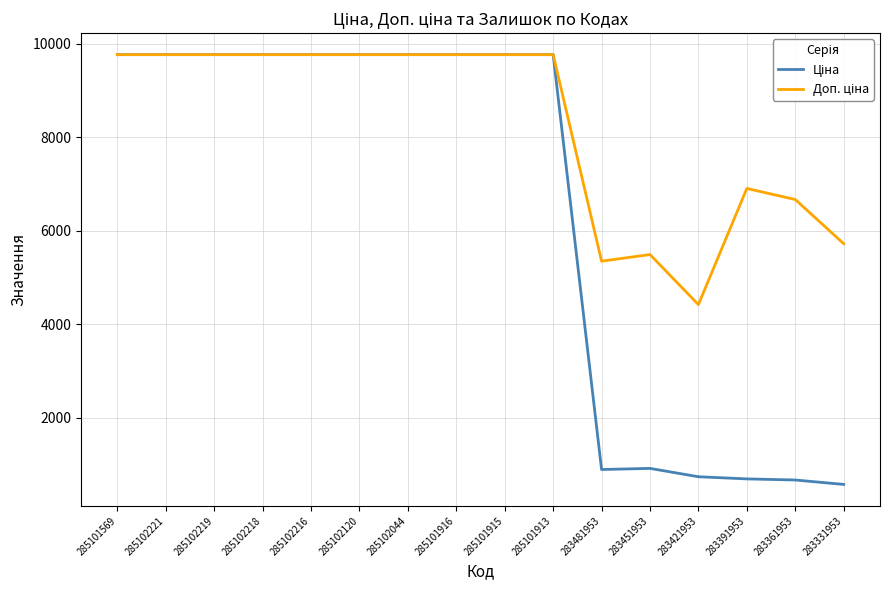

How many lines are shown in the chart?

2